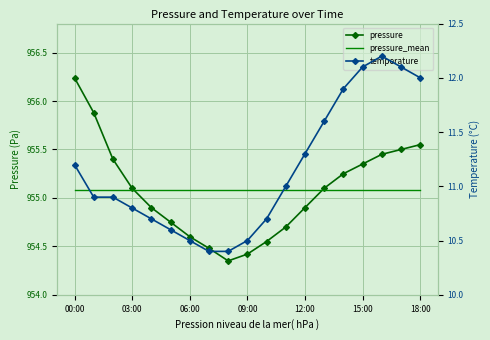

Reading right to left, extract all data points from this chart.

pressure: 955.5	955.5	955.5	955.4	955.2	955.1	954.9	954.7	954.5	954.4	954.4	954.5	954.6	954.8	954.9	955.1	955.4	955.9	956.2
pressure_mean: 955.1	955.1	955.1	955.1	955.1	955.1	955.1	955.1	955.1	955.1	955.1	955.1	955.1	955.1	955.1	955.1	955.1	955.1	955.1
temperature: 12.0	12.1	12.2	12.1	11.9	11.6	11.3	11.0	10.7	10.5	10.4	10.4	10.5	10.6	10.7	10.8	10.9	10.9	11.2